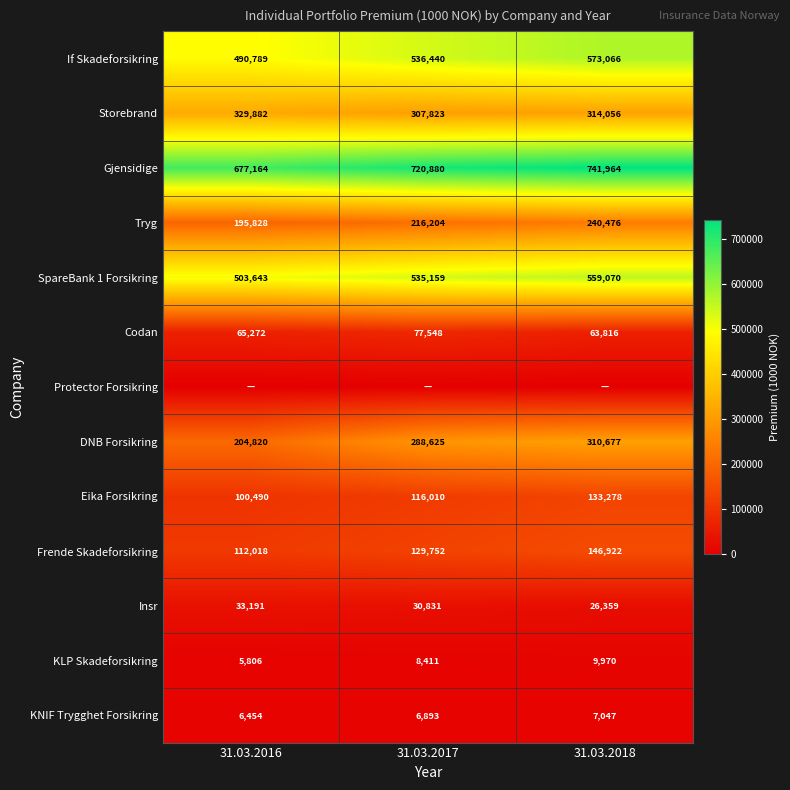

What is the difference between the maximum and minimum values in the Codan series?

13732